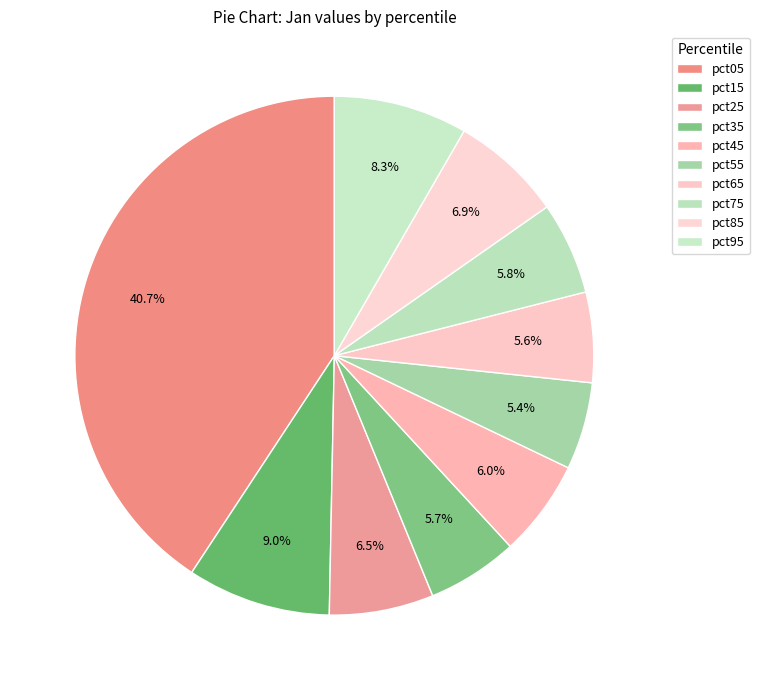

How many segments does this pie chart have?

10